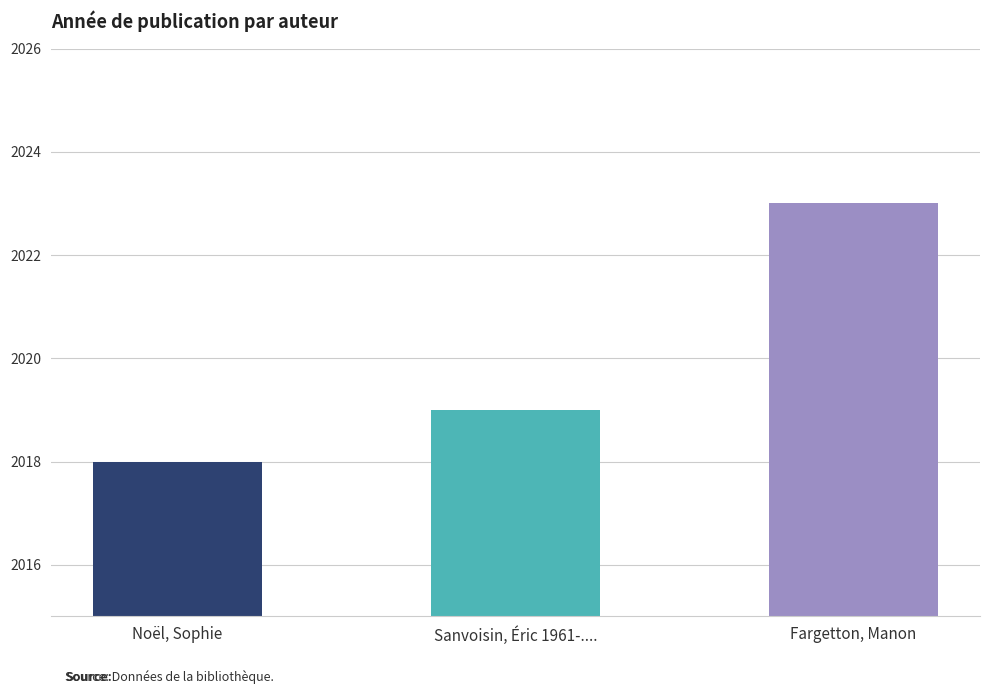

What is the sum of all values?

6060